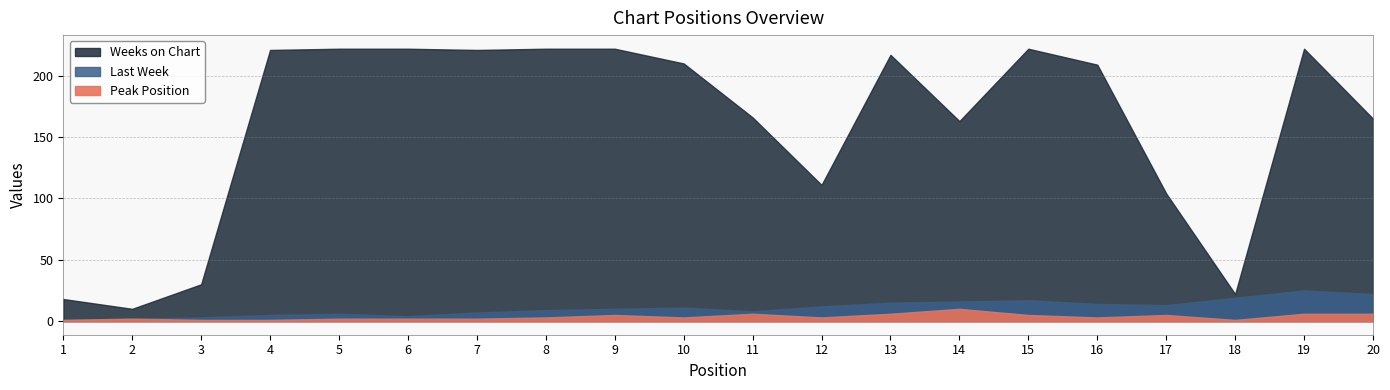

What is the value of the Peak Position point at the 13th from the left?

6